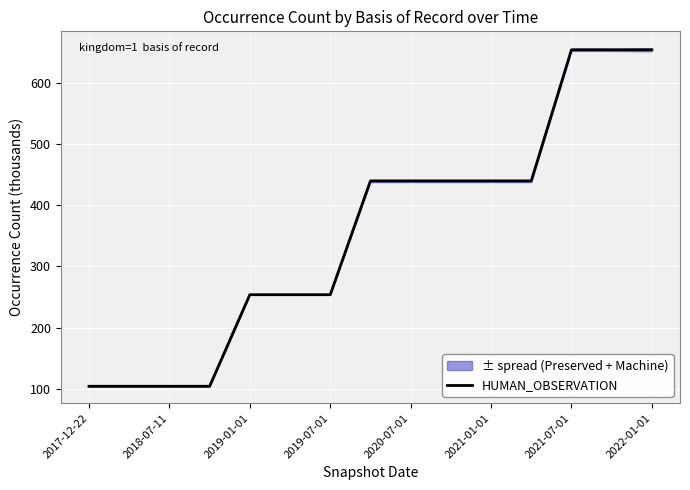

How many lines are shown in the chart?

1